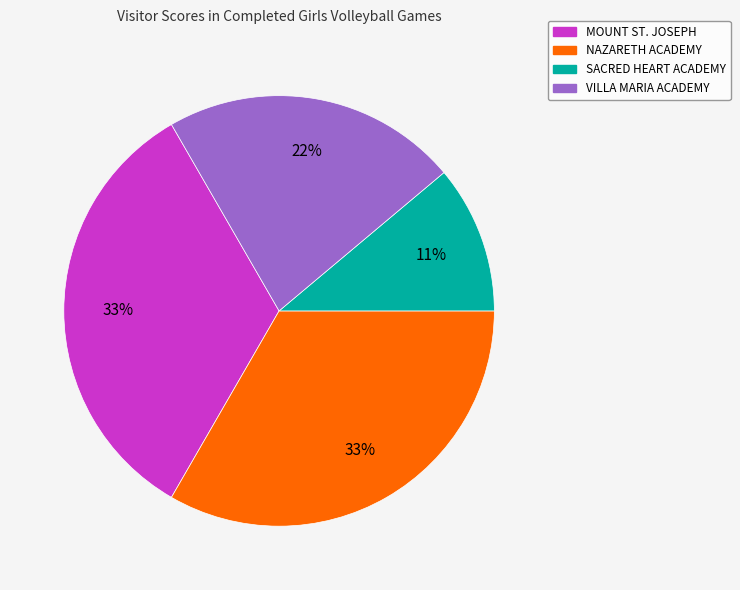

To the nearest percent, what is the average slice percentage?

25%